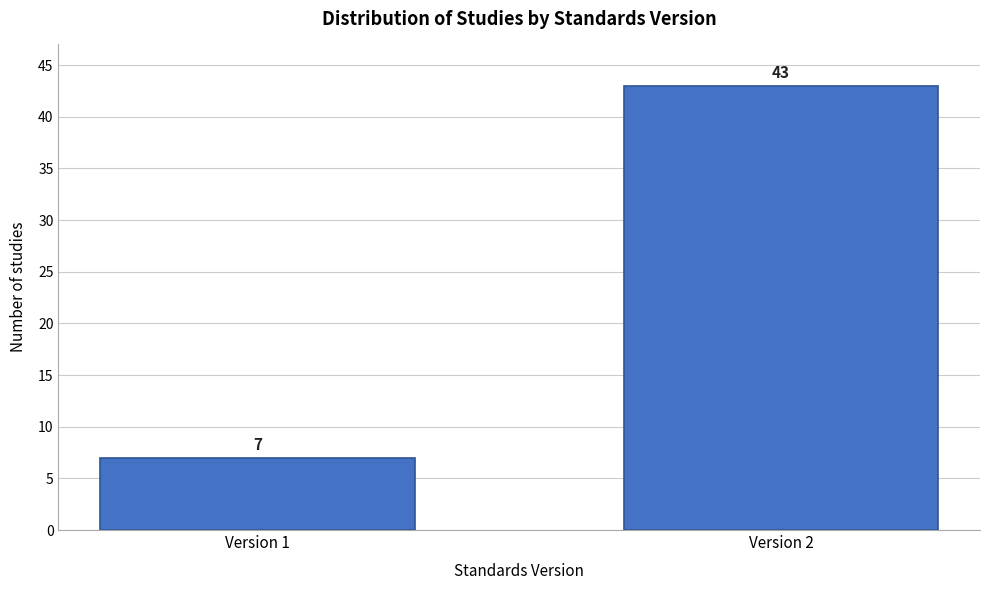

Reading right to left, what are all the values shown in this chart?

43	7